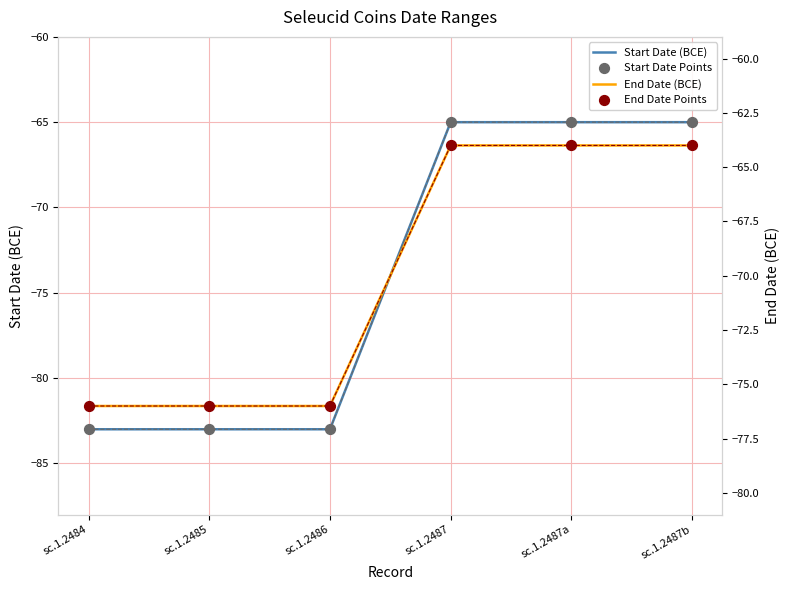

Which series contains the lowest Y value?

Start Date (BCE)